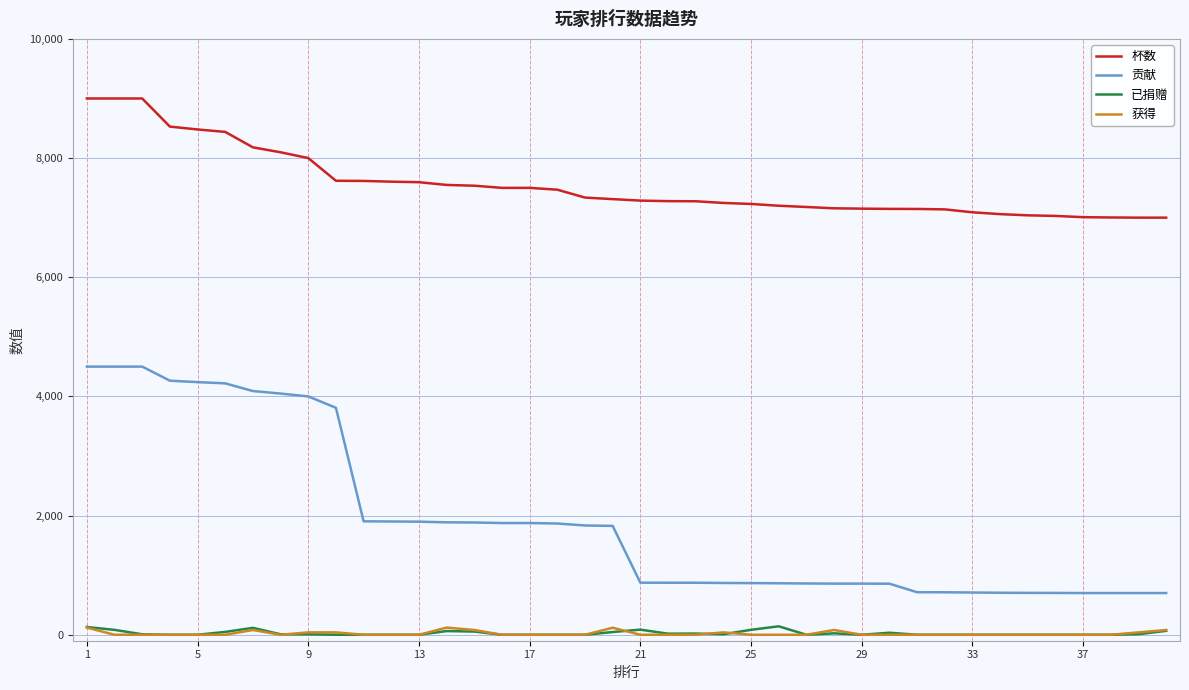

What is the maximum value shown in the chart?

9000